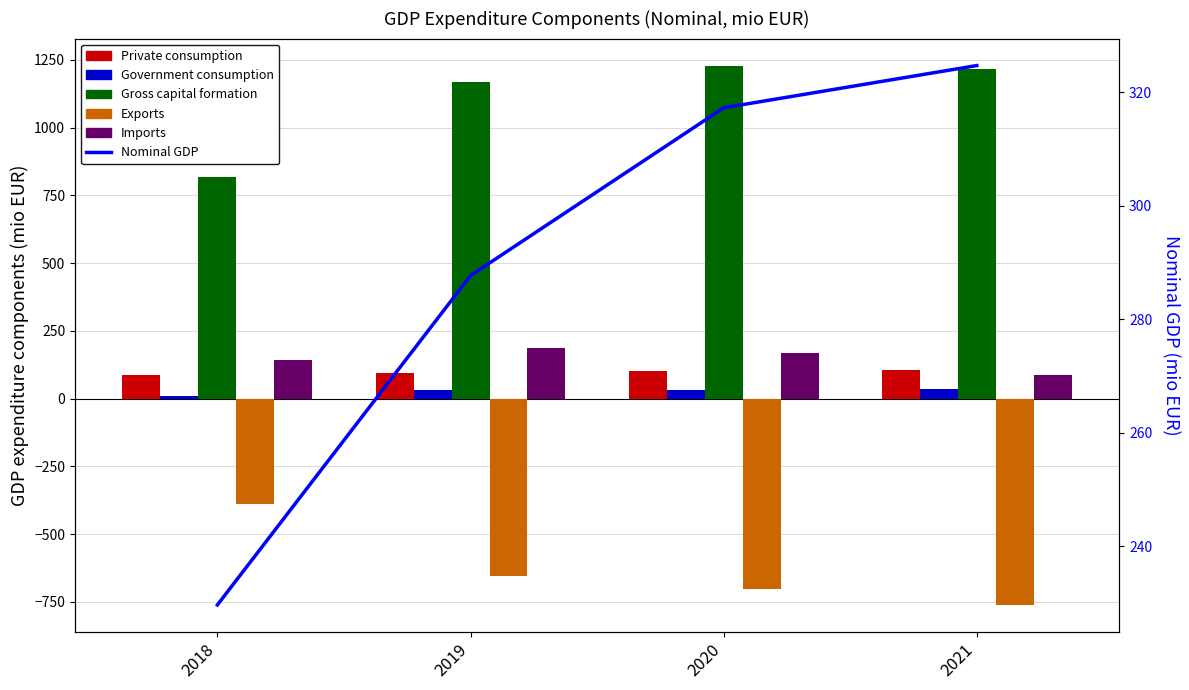

Which series has the largest total across all categories?

Gross capital formation